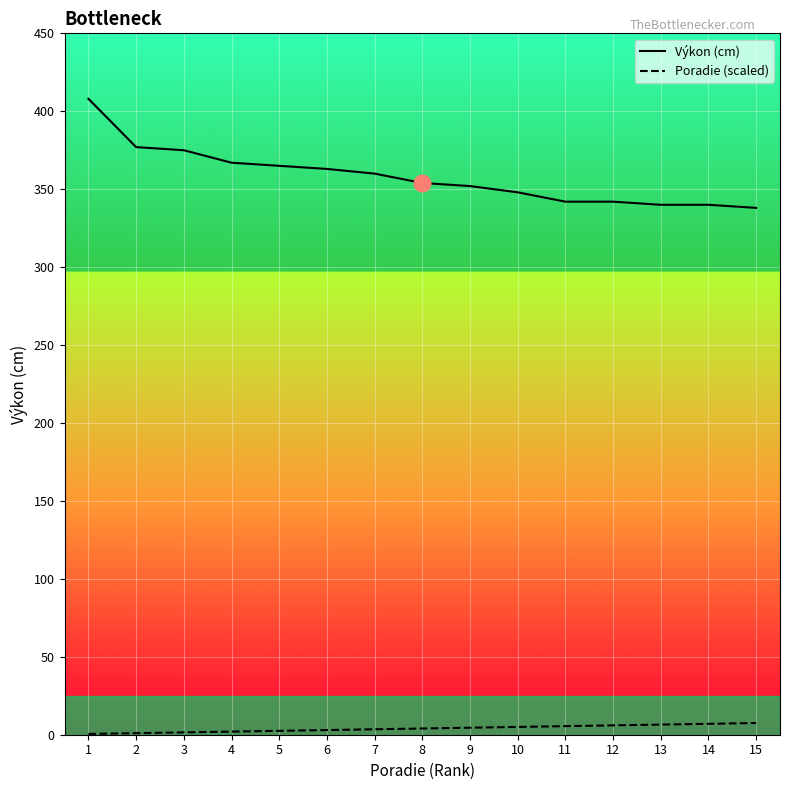

What is the maximum value for Výkon (cm)?

408.0